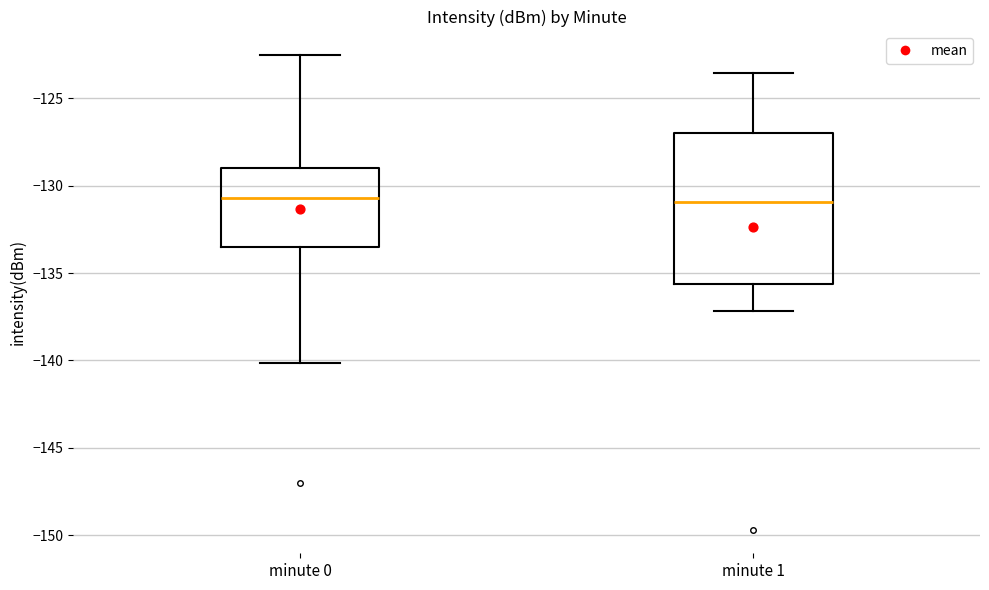

Reading left to right, transcribe this box plot: for each box, give where its median line is, the range the box spans, and where its two whiskers end, as read against the y-axis. The values are not printed on the chart, so give them approximately, as read against the axis.

minute 0: median -130.5, box -133.5 to -129.0, whiskers -140.0 to -122.5
minute 1: median -131.0, box -135.5 to -127.0, whiskers -137.0 to -123.5